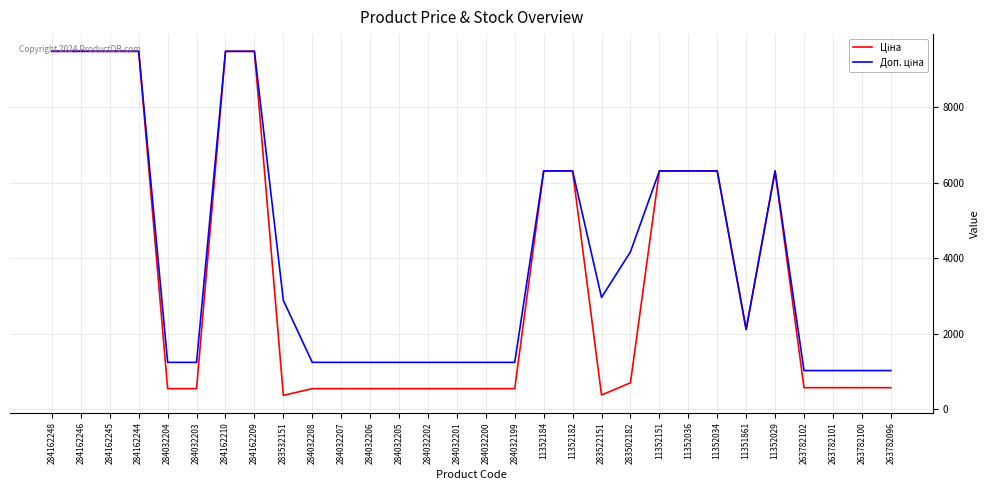

What is the total value across all series at 284032206?

1774.4